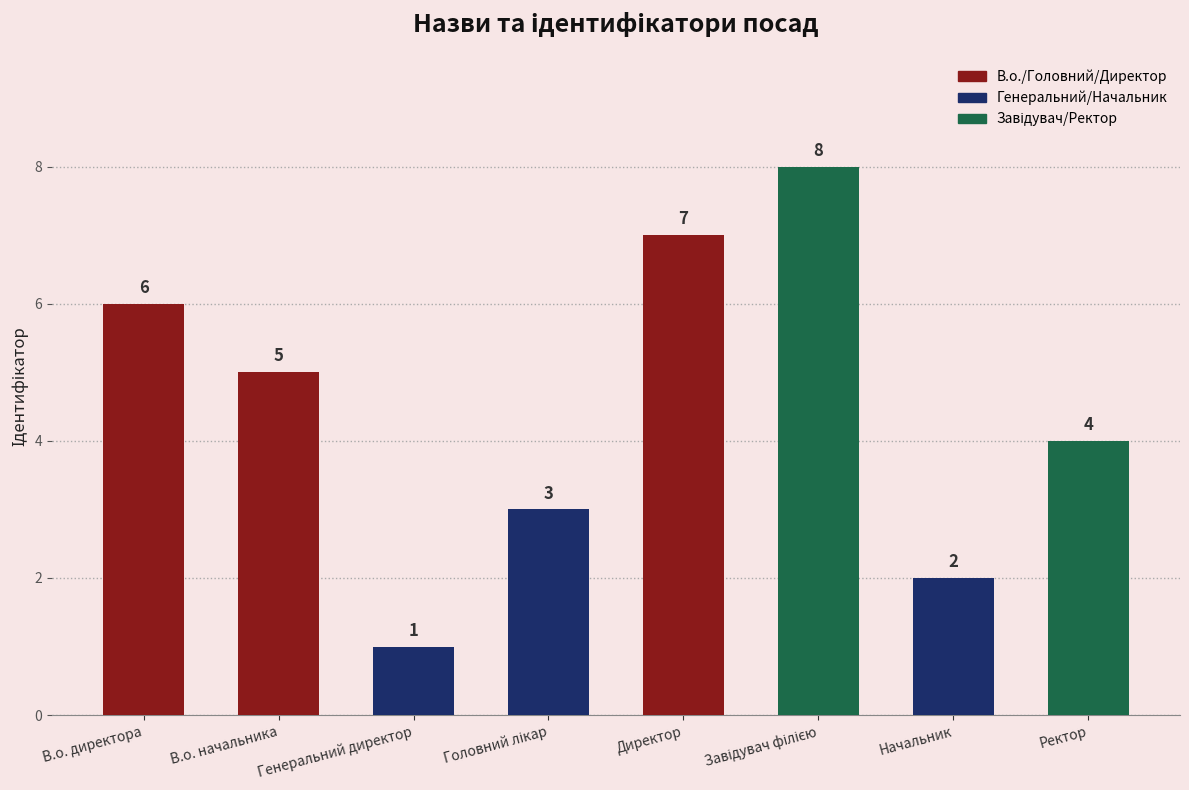

What is the sum of all values?

36